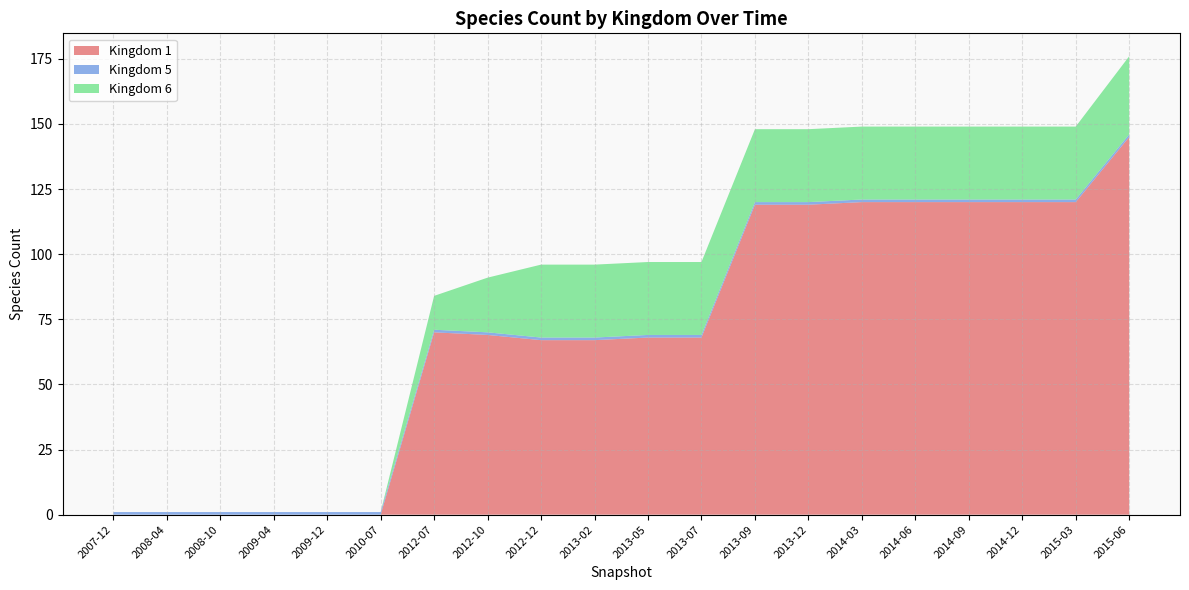

Reading right to left, what are all the values shown in this chart?

1: 2015-06=145	2015-03=120	2014-12=120	2014-09=120	2014-06=120	2014-03=120	2013-12=119	2013-09=119	2013-07=68	2013-05=68	2013-02=67	2012-12=67	2012-10=69	2012-07=70	2010-07=0	2009-12=0	2009-04=0	2008-10=0	2008-04=0	2007-12=0
5: 2015-06=1	2015-03=1	2014-12=1	2014-09=1	2014-06=1	2014-03=1	2013-12=1	2013-09=1	2013-07=1	2013-05=1	2013-02=1	2012-12=1	2012-10=1	2012-07=1	2010-07=1	2009-12=1	2009-04=1	2008-10=1	2008-04=1	2007-12=1
6: 2015-06=30	2015-03=28	2014-12=28	2014-09=28	2014-06=28	2014-03=28	2013-12=28	2013-09=28	2013-07=28	2013-05=28	2013-02=28	2012-12=28	2012-10=21	2012-07=13	2010-07=0	2009-12=0	2009-04=0	2008-10=0	2008-04=0	2007-12=0